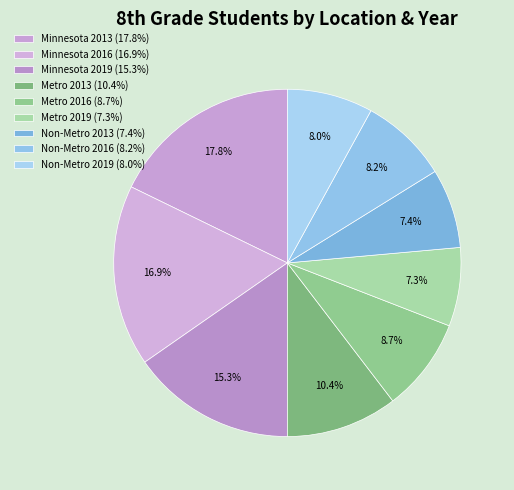

Is there any slice that represents more than half of the pie?

No